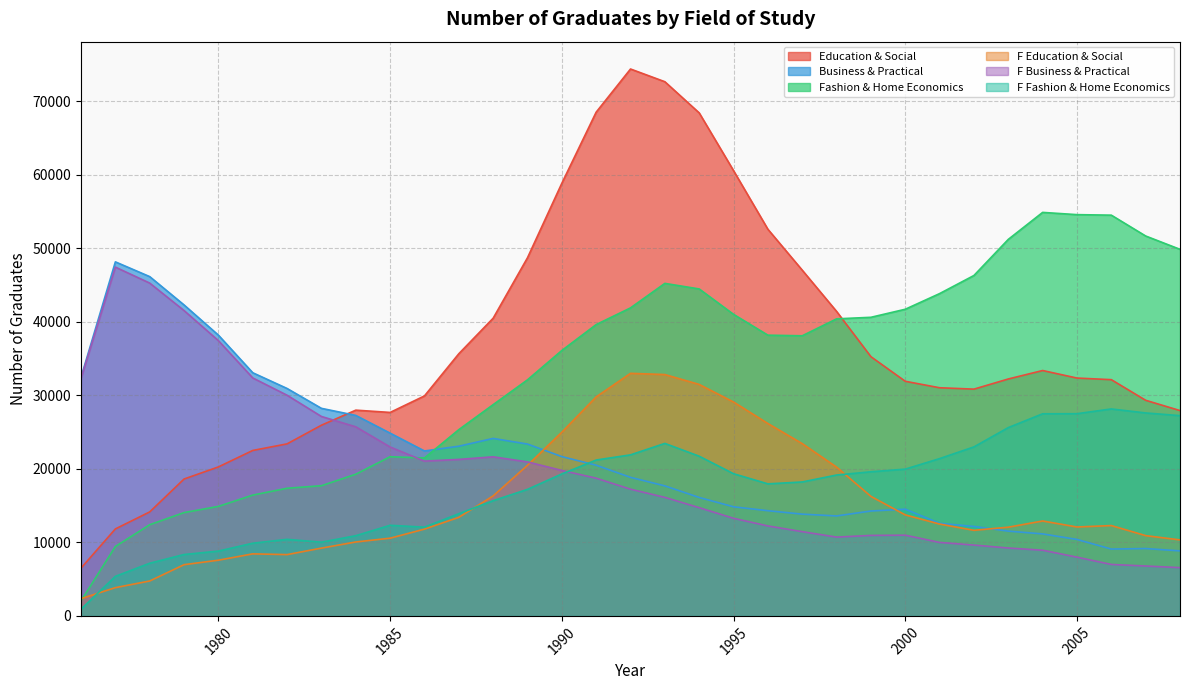

At which category is the sum across all series the highest?

1993